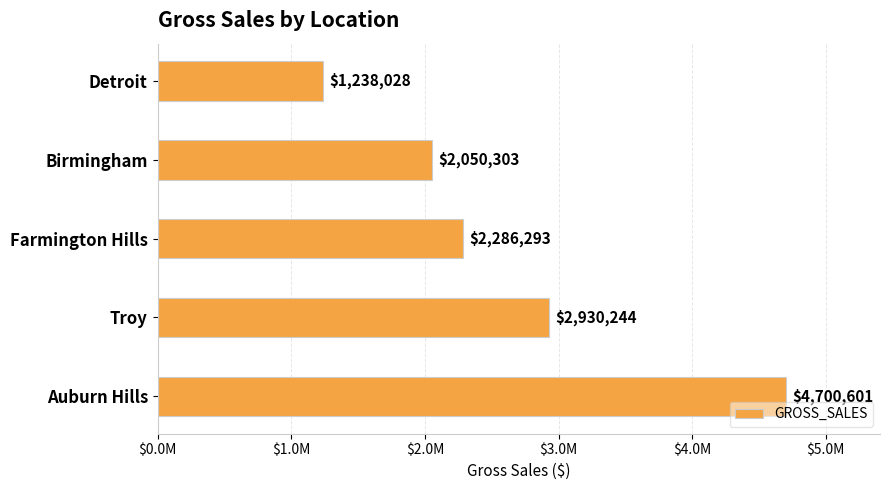

List the labels in order of value, largest first.

Auburn Hills, Troy, Farmington Hills, Birmingham, Detroit